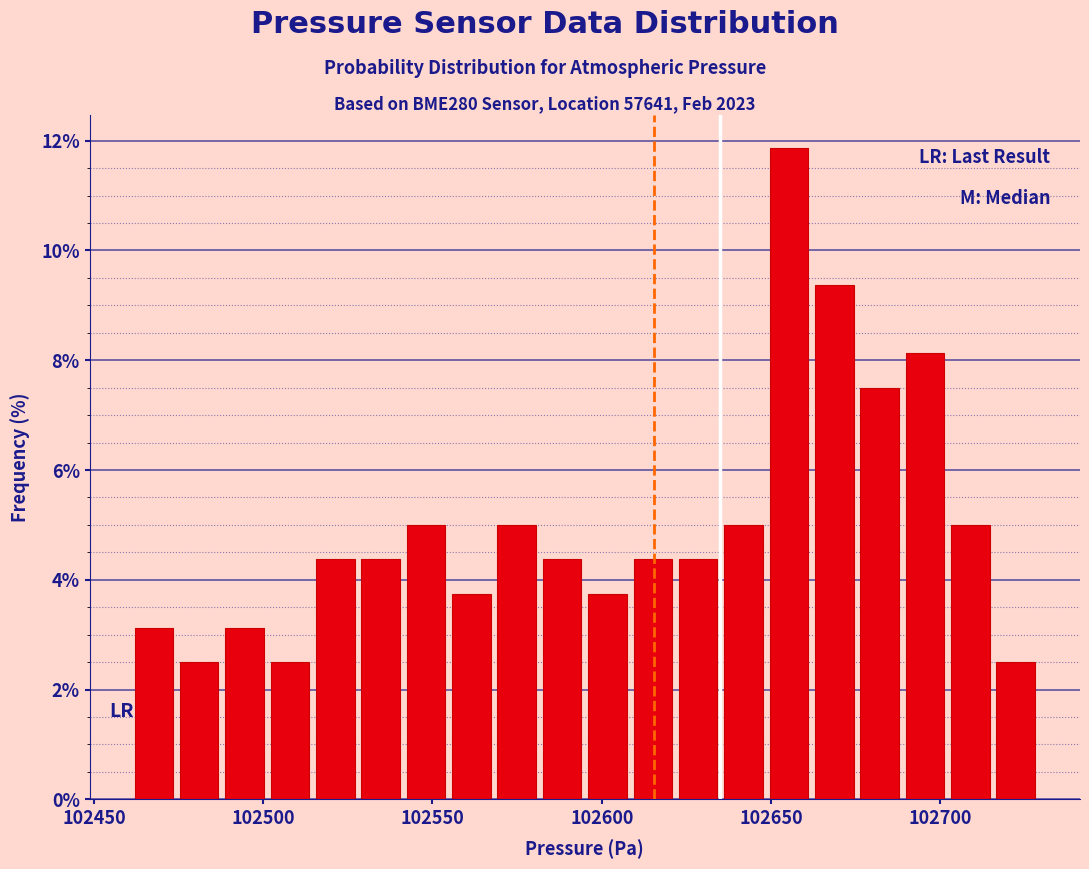

Around what value on the x-axis is the tallest bar? Give the approximate position of its centre, as read against the axis.

102655